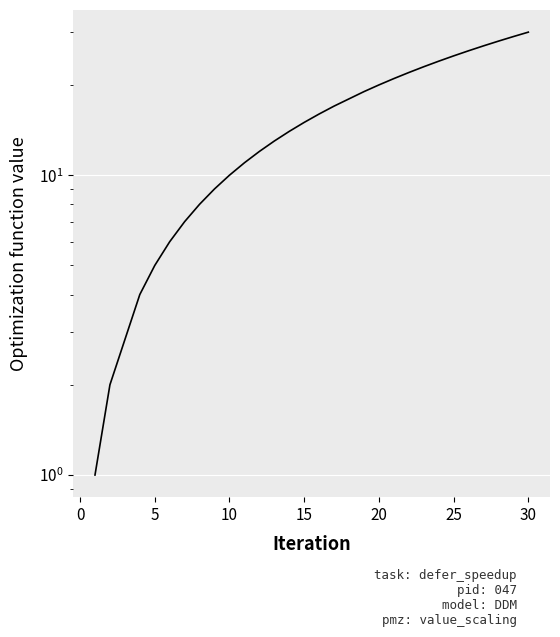

Where does the data first go above 16?

15